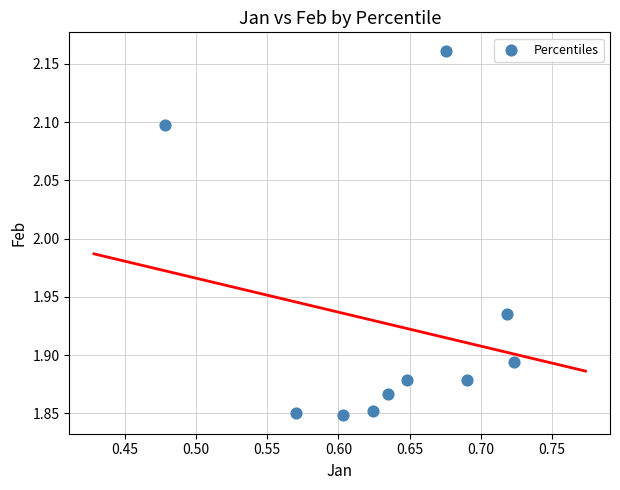

What is the average X value?

0.6